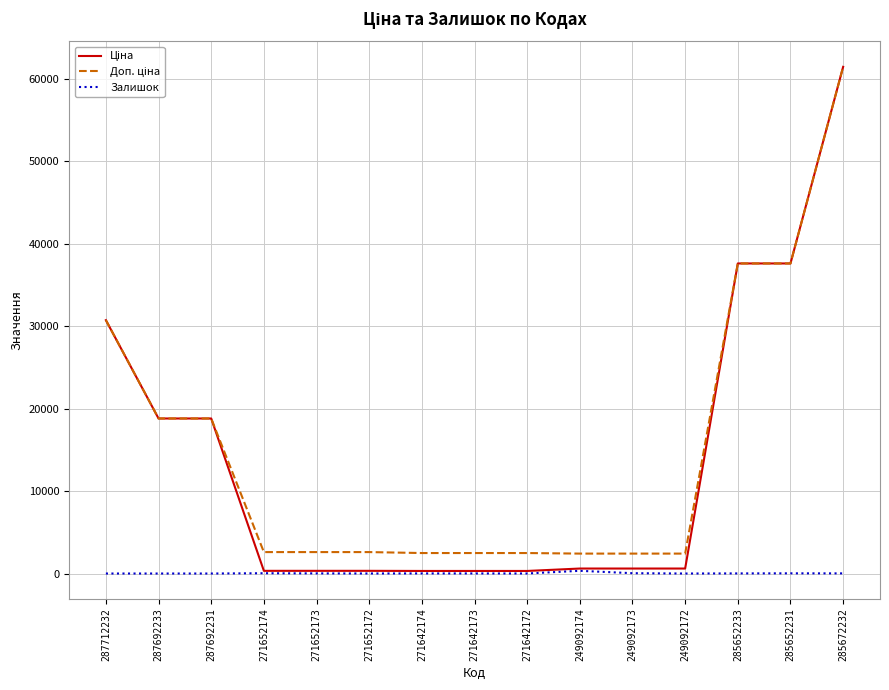

At which category is the sum across all series the highest?

285672232